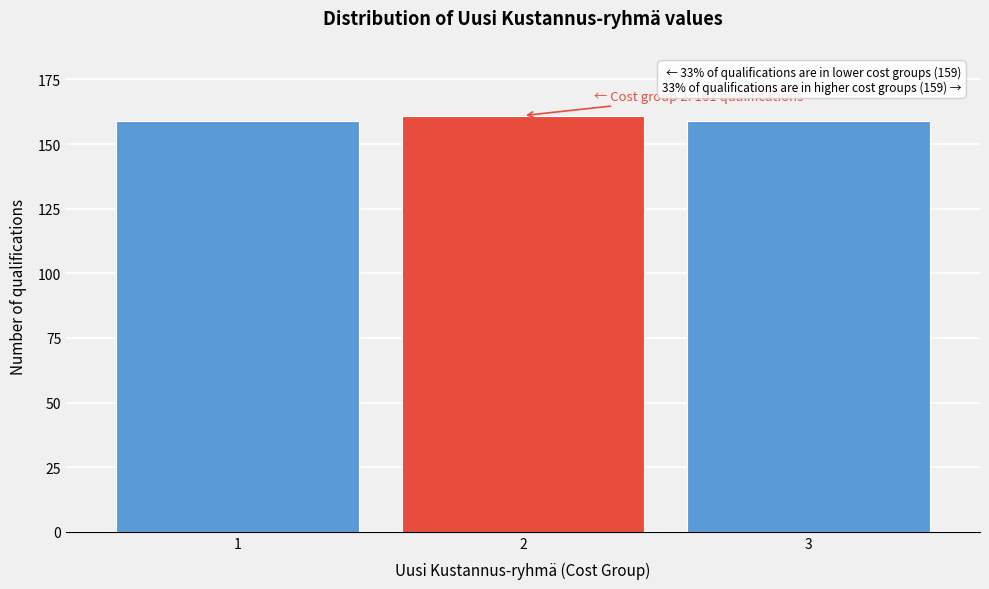

Reading left to right, extract all data points from this chart.

1=159	2=161	3=159